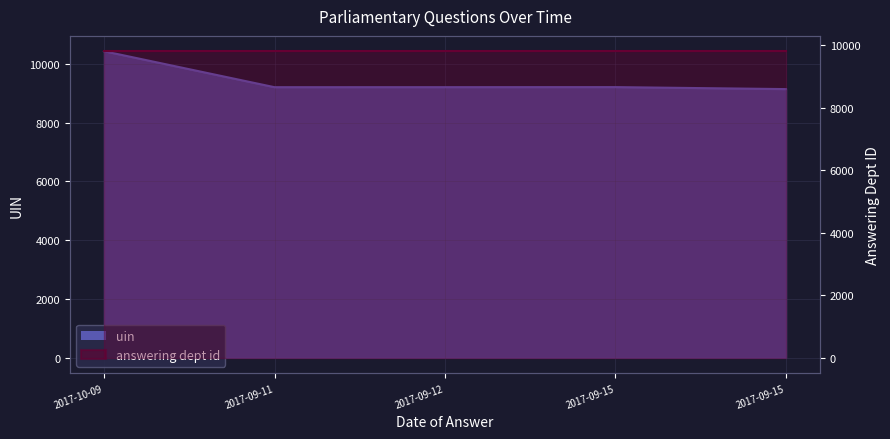

What is the label of the 1st point from the left?

2017-10-09